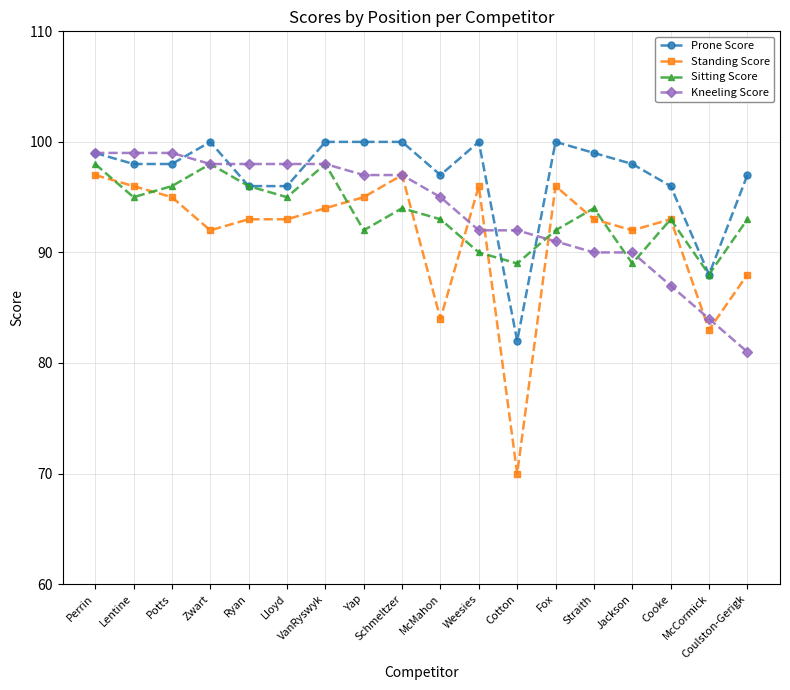

How many data points in Sitting Score are less than 94?

9